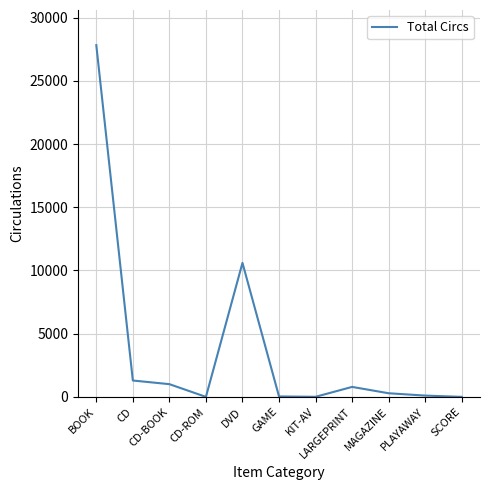

What is the maximum value shown in the chart?

27822